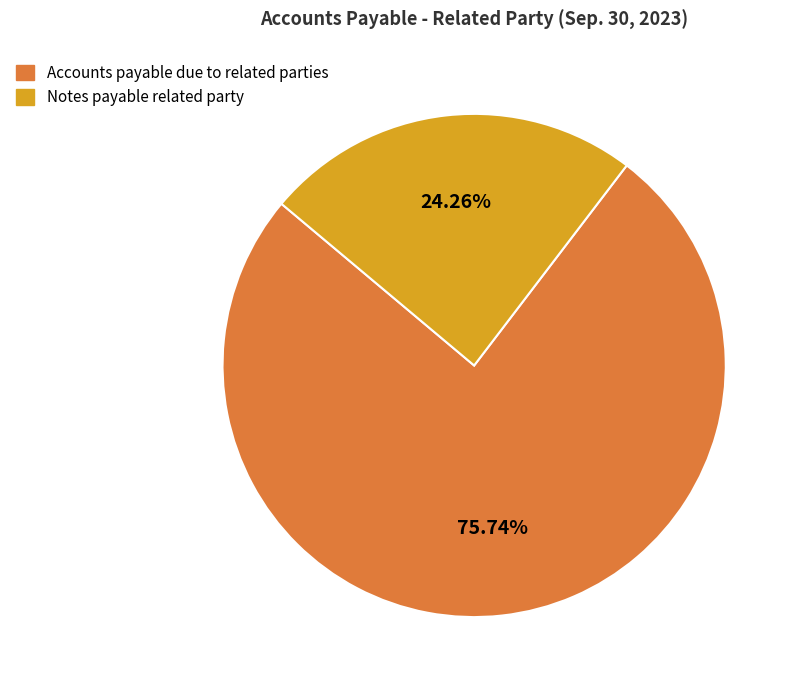

How many segments does this pie chart have?

2